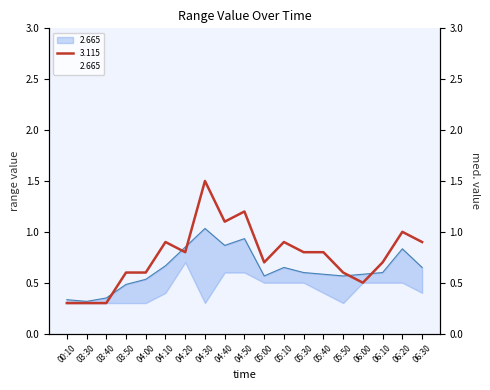

True or false: 2.815 has more than 0 interior local peaks.

True